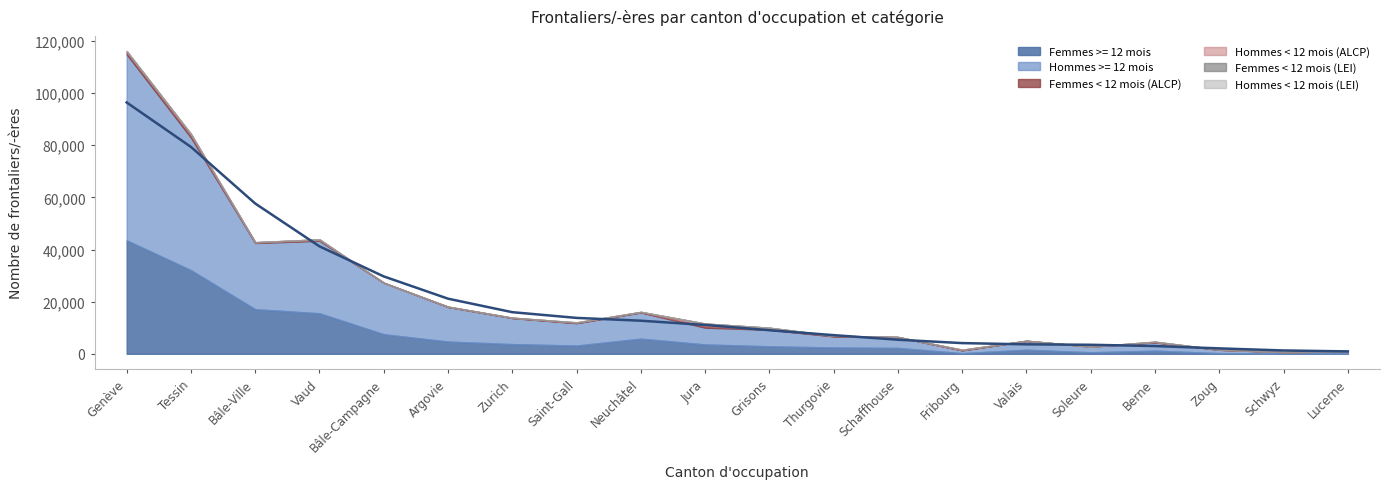

Which series changed the most between Tessin and Argovie?

Frontaliers >= 12 mois (Hommes)